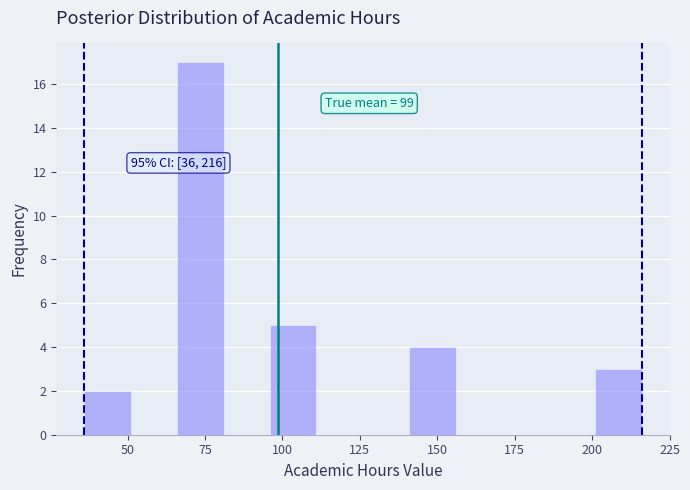

Around what value on the x-axis is the tallest bar? Give the approximate position of its centre, as read against the axis.

75